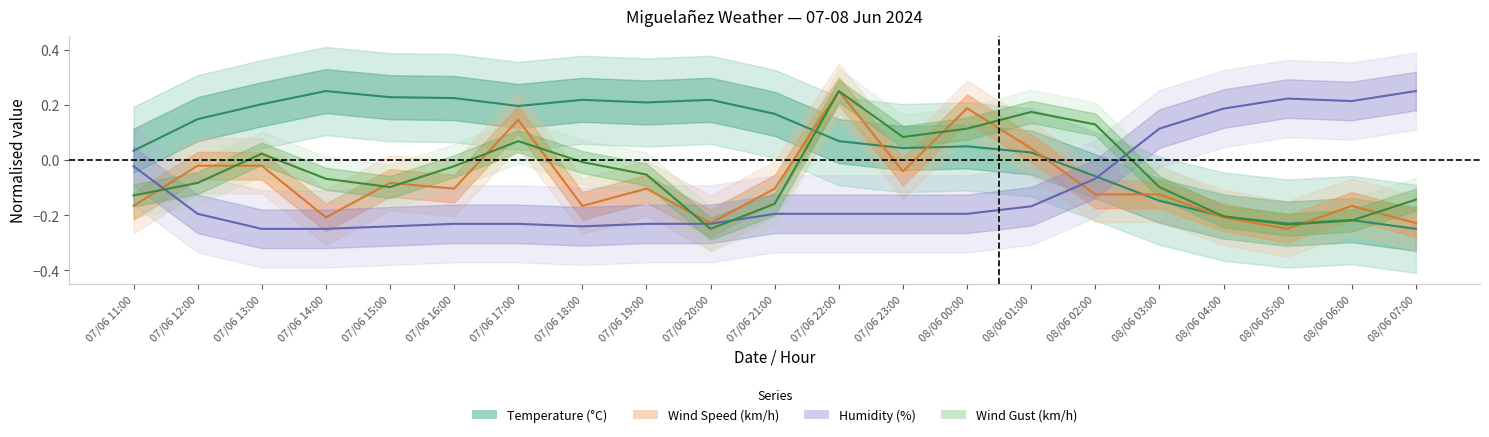

How many negative values does the Wind Speed (km/h) series have?

17